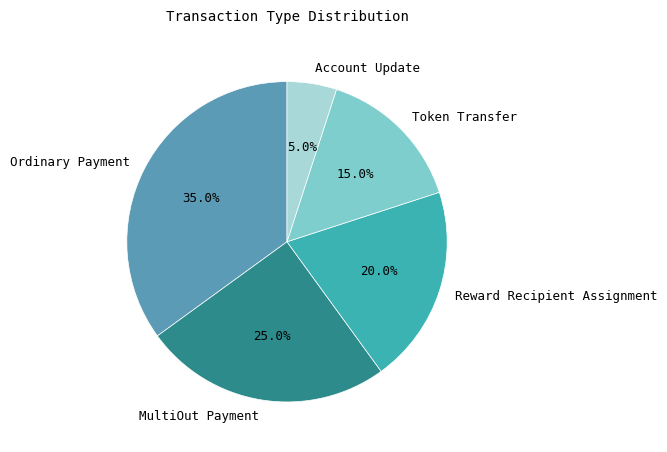

Does any single category account for the majority?

No